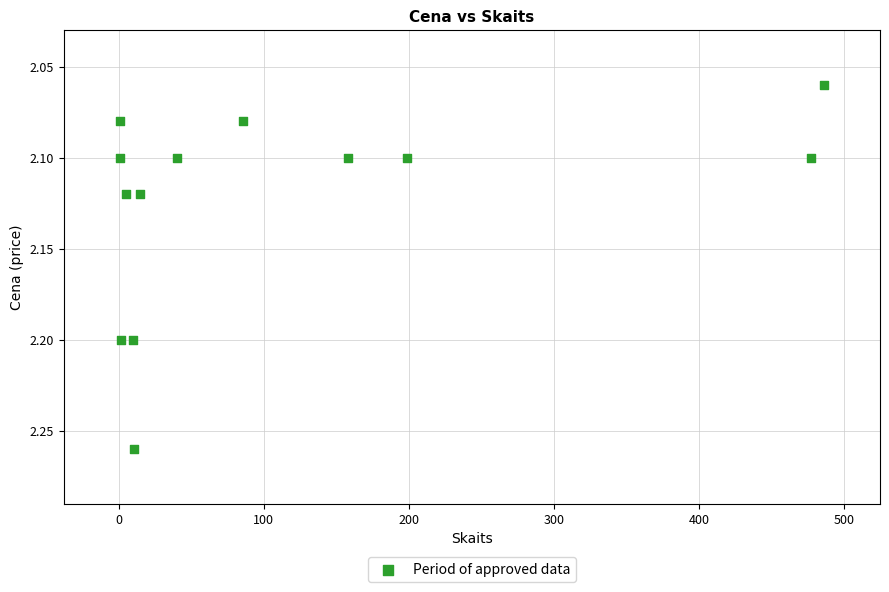

What is the range of X values (max minus min)?

485.0